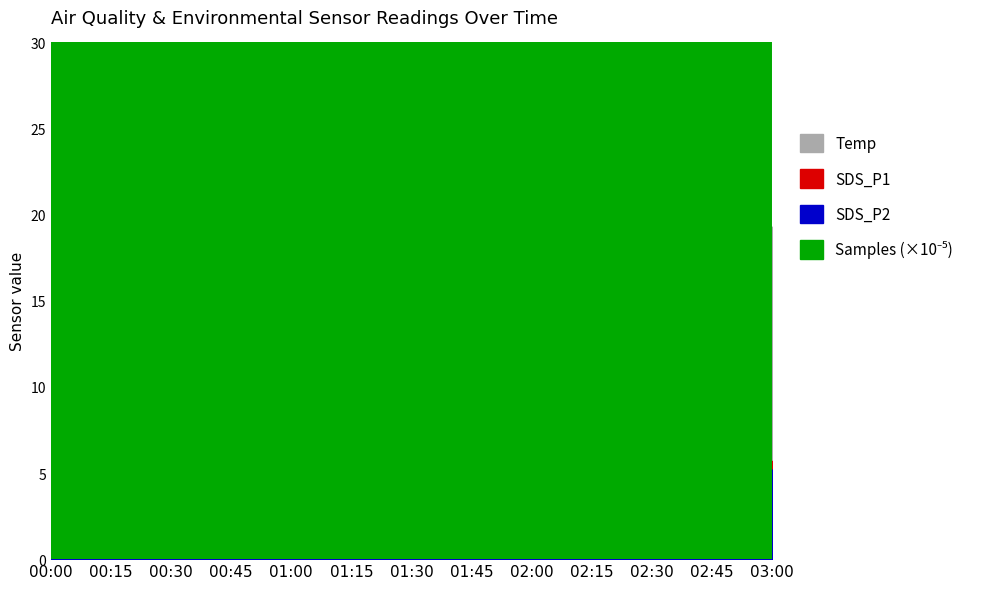

How many series are shown in this chart?

4